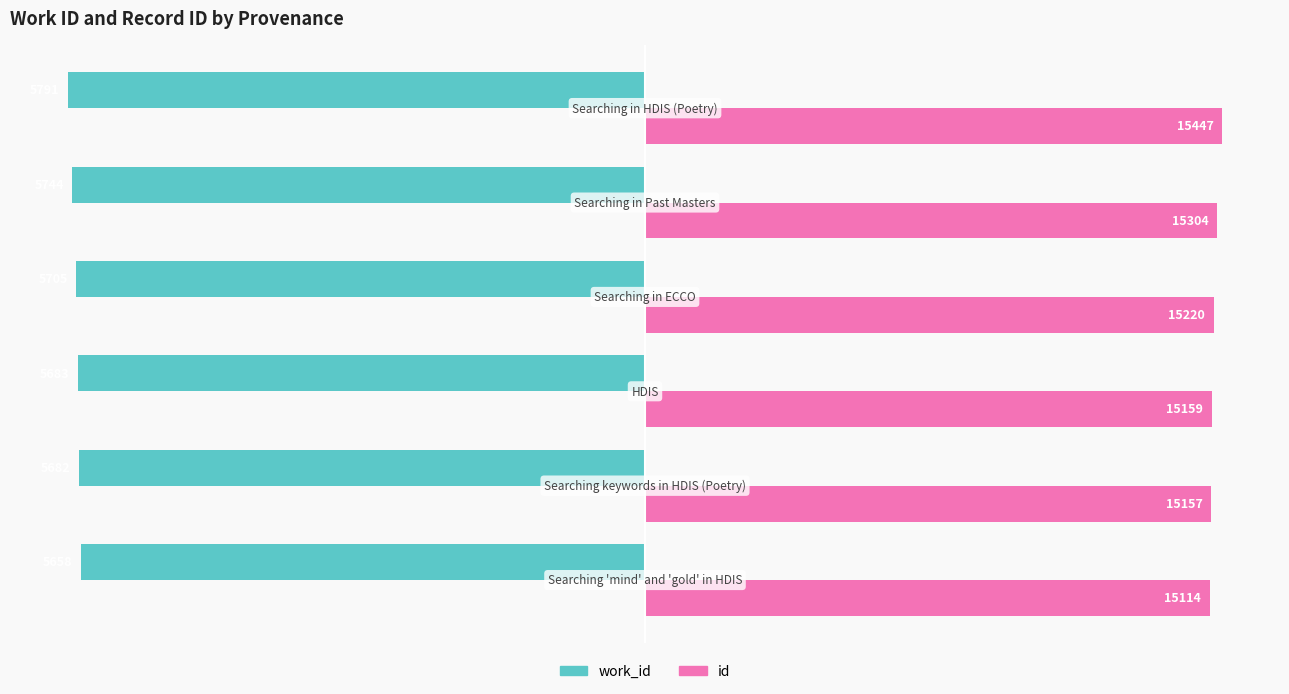

What are all the series names shown in the legend?

work_id, id